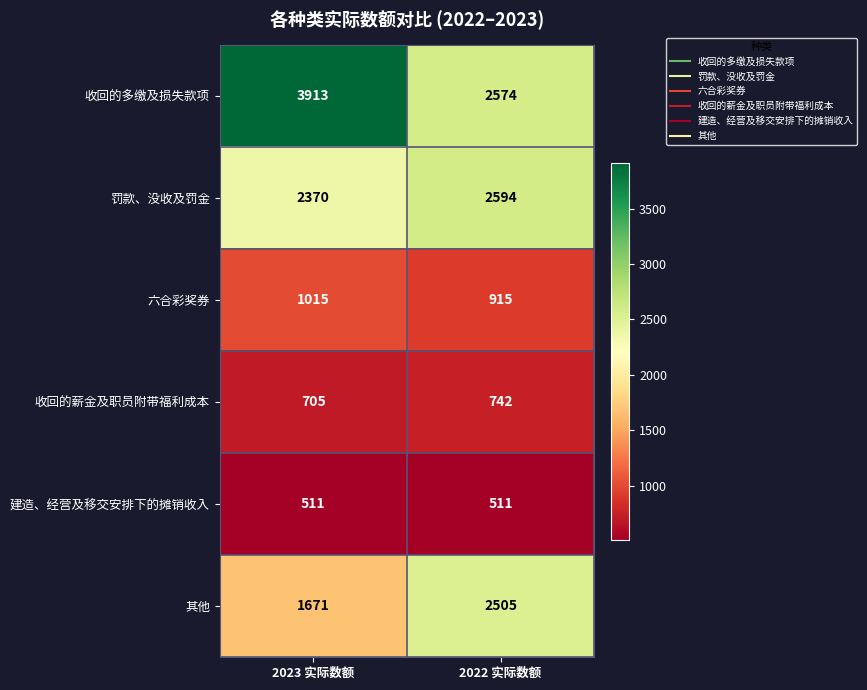

At which category is the sum across all series the highest?

2023 实际数额